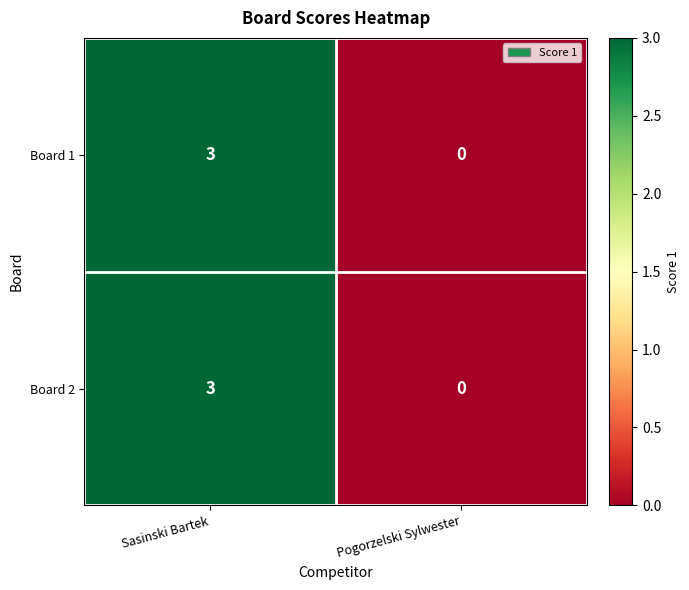

Rank the categories by Board 2 value from highest to lowest.

Sasinski Bartek, Pogorzelski Sylwester